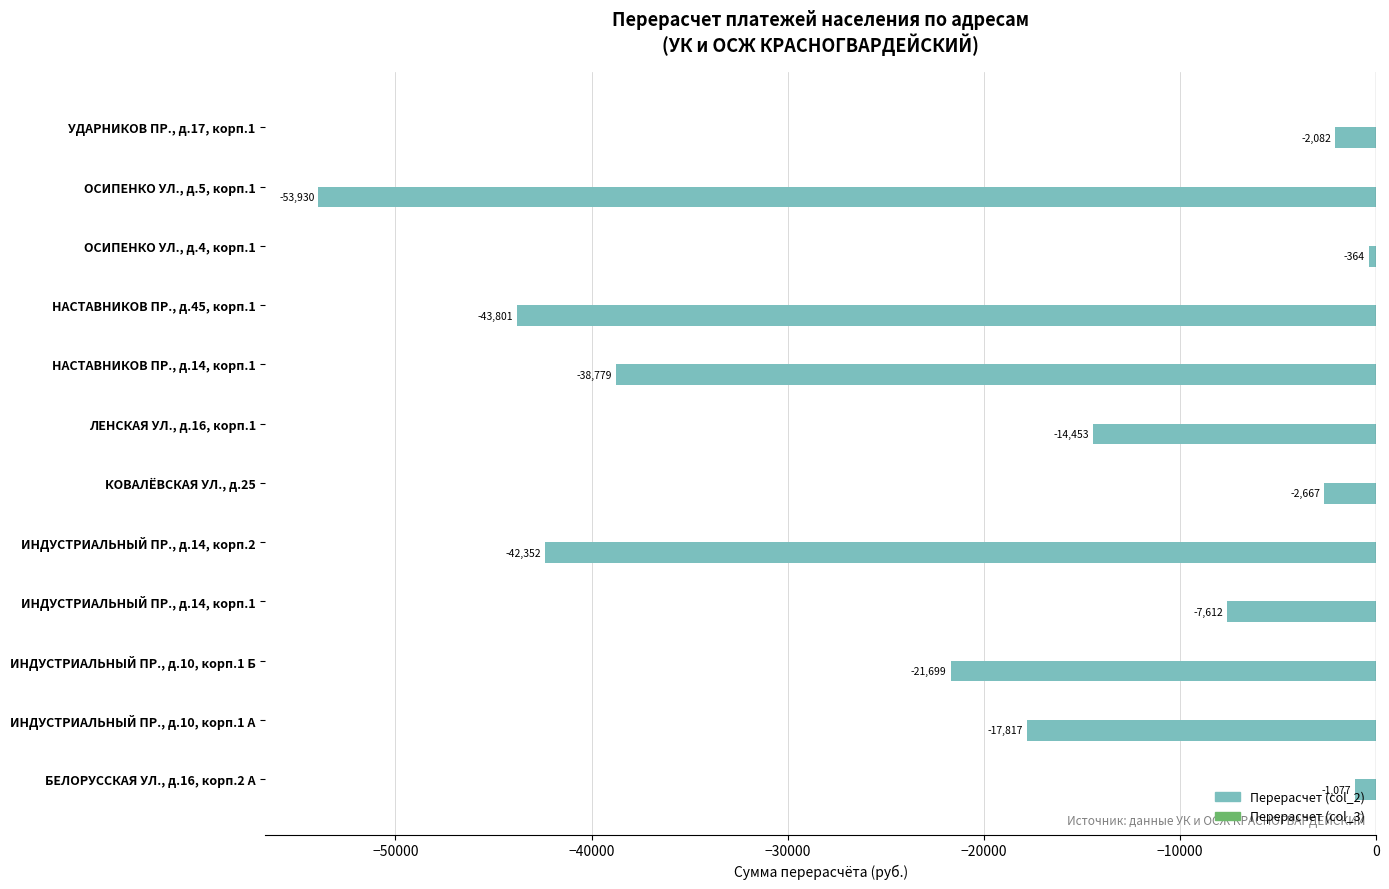

The value at ОСИПЕНКО УЛ., д.5, корп.1 is -53929.8. True or false?

True